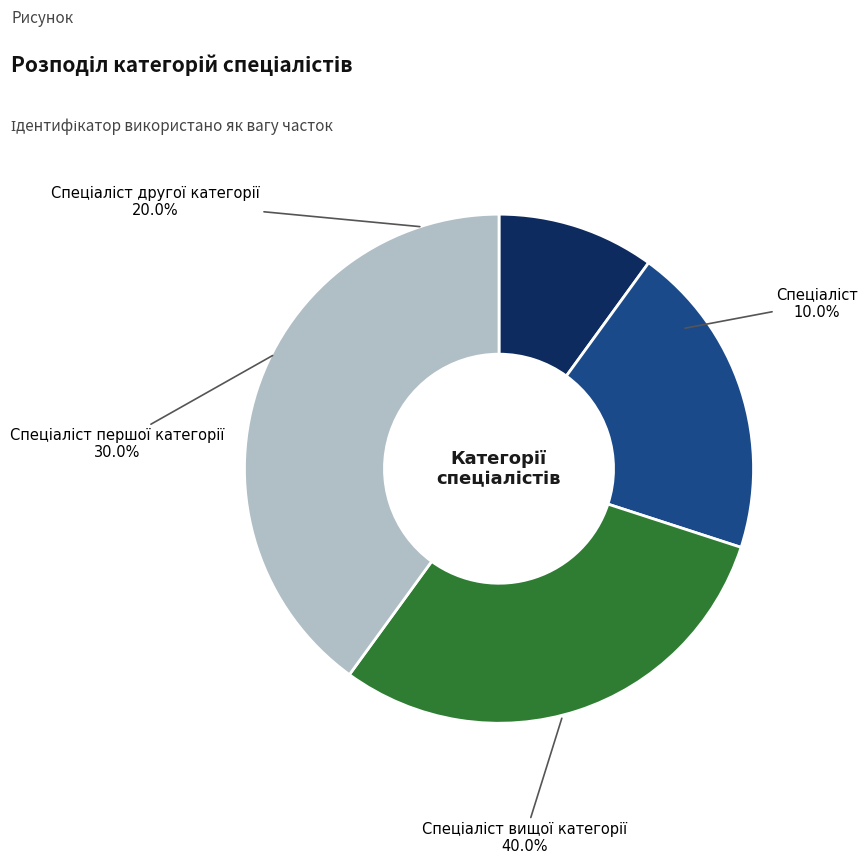

What is the largest slice in the pie chart?

Спеціаліст вищої категорії